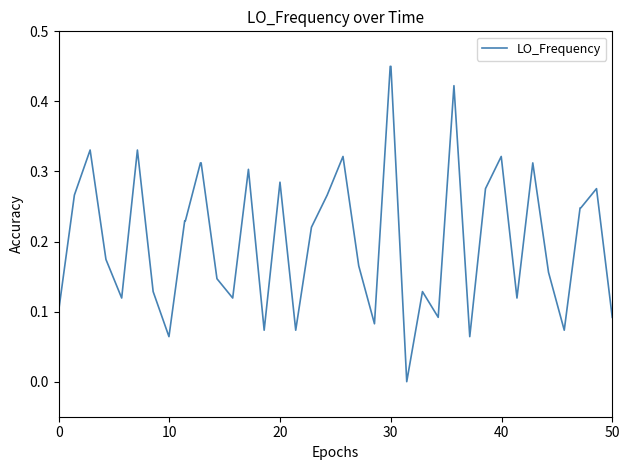

What is the difference between the maximum and second lowest values?

0.4